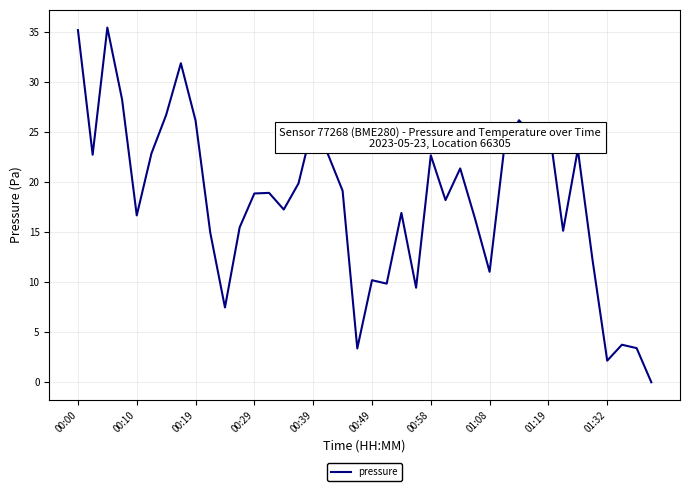

What is the maximum value shown in the chart?

35.4